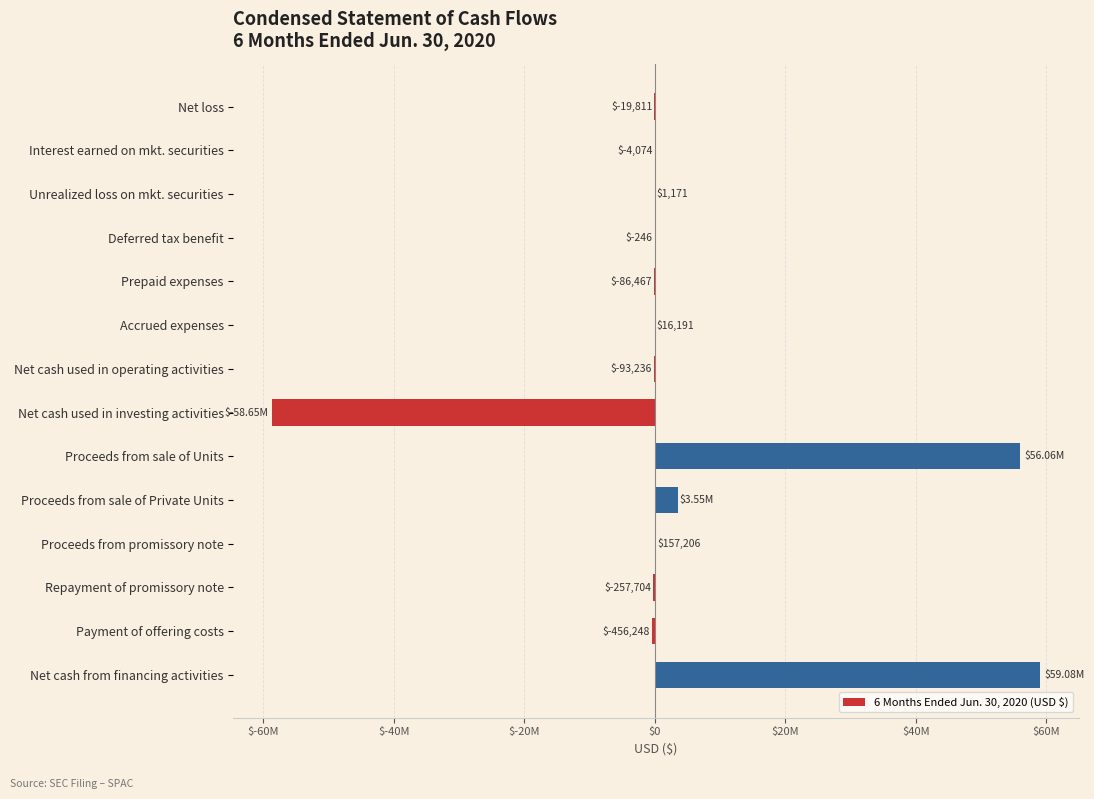

Are the bars horizontal?

Yes